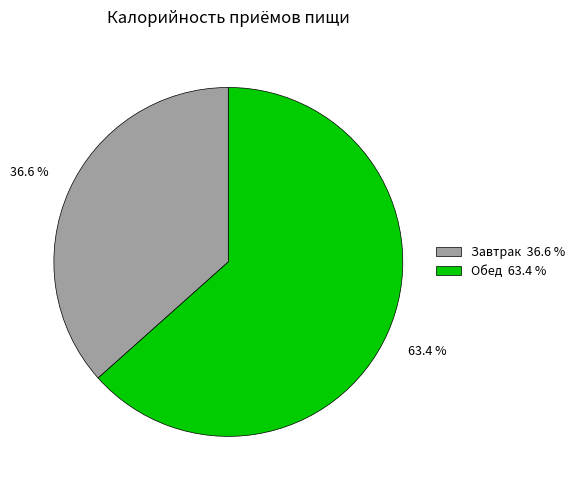

Between Завтрак 36.6 % and Обед 63.4 %, which is larger?

Обед 63.4 %